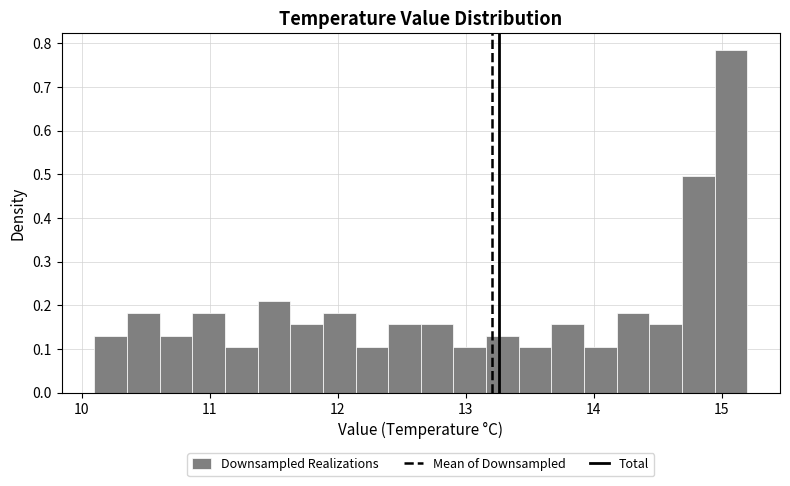

Around what value on the x-axis is the tallest bar? Give the approximate position of its centre, as read against the axis.

15.1